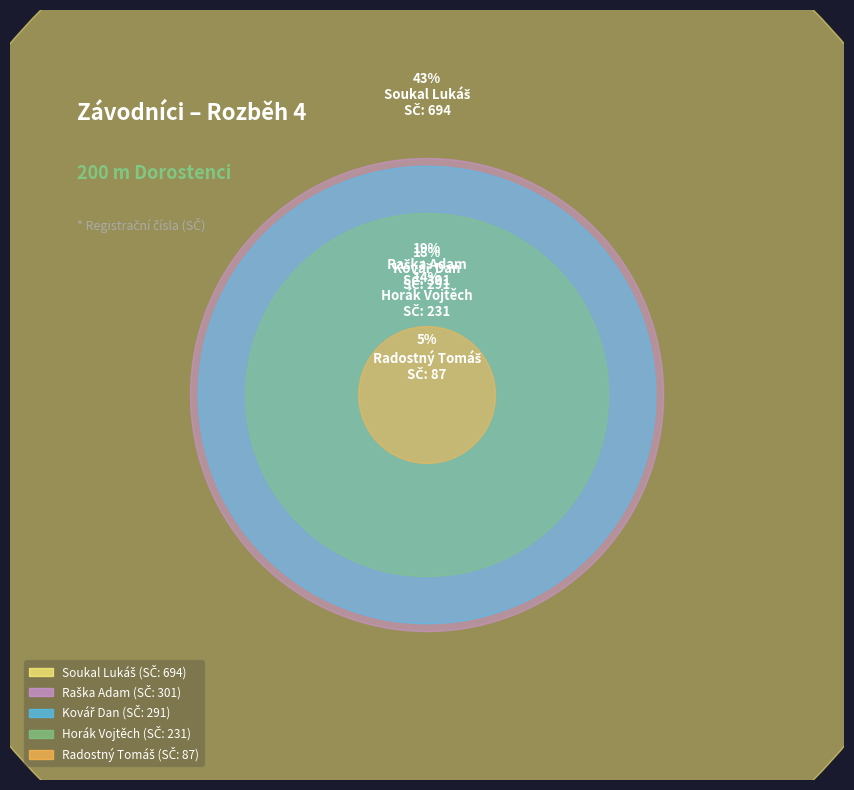

Is it true that Raška Adam is 19% of the pie?

True